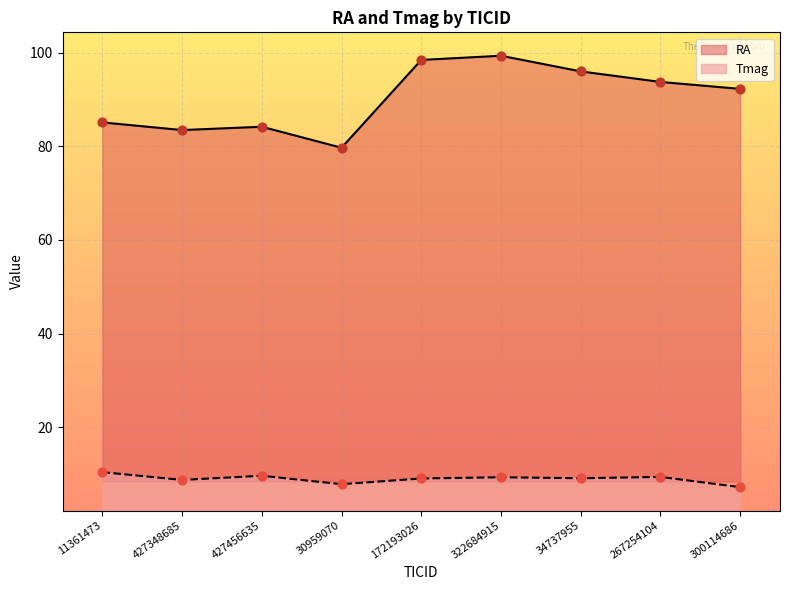

What are all the series names shown in the legend?

RA, Tmag